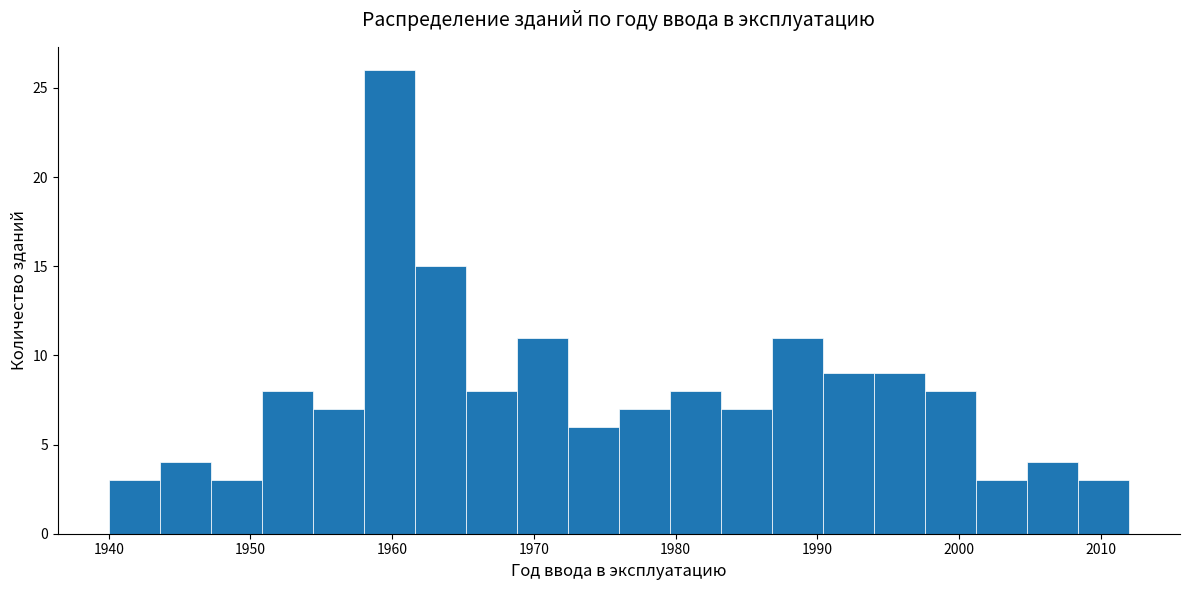

Around what value on the x-axis is the tallest bar? Give the approximate position of its centre, as read against the axis.

1960